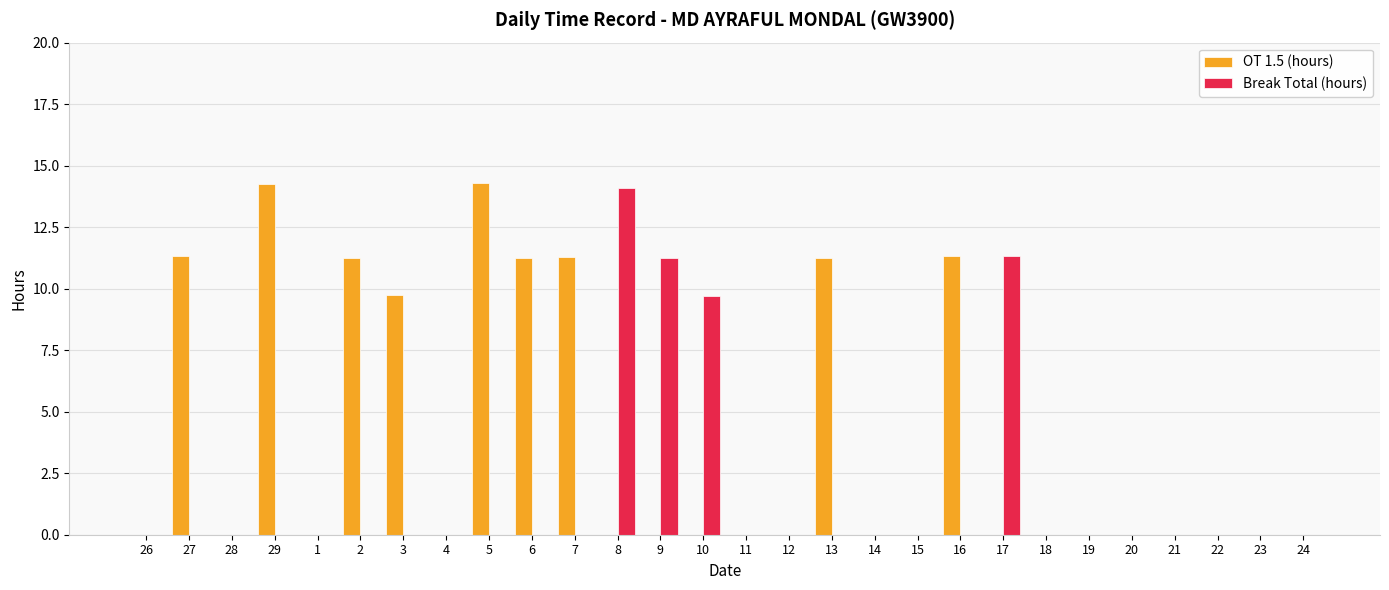

The value of OT 1.5 (hours) at 11 is -8.8. True or false?

False